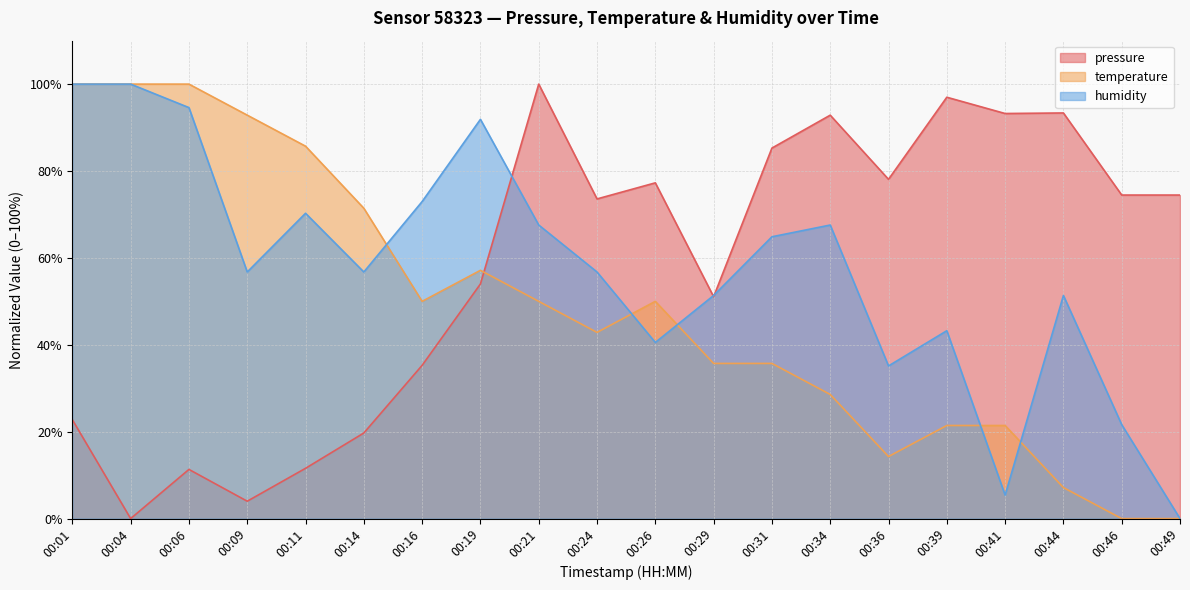

How many values in the temperature series exceed 50?

7